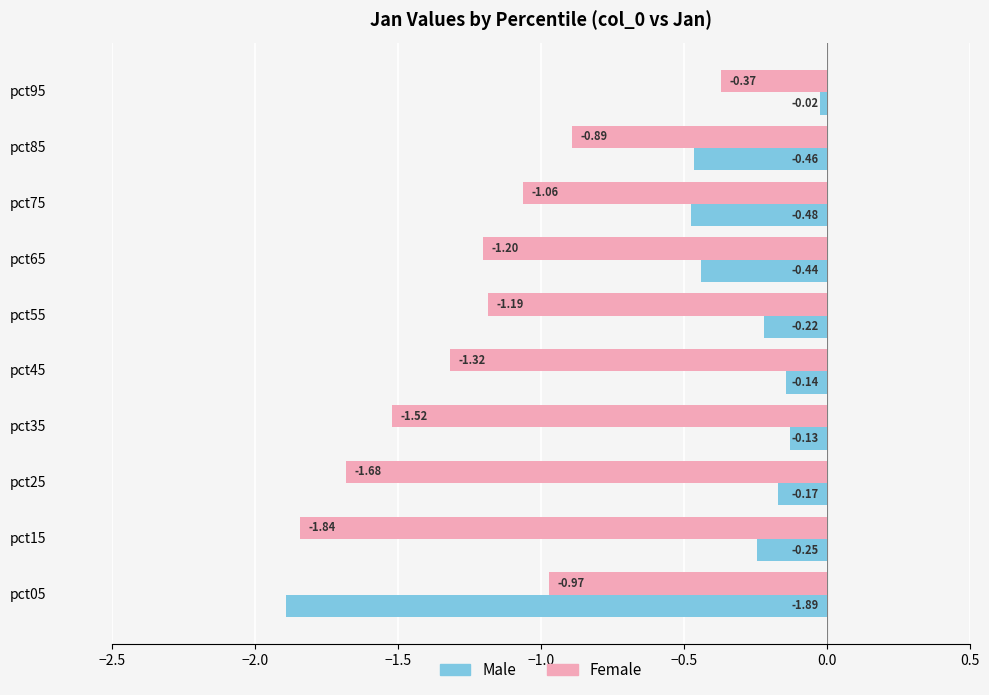

What is the sum of the Male values at pct45 and pct75?

-0.6